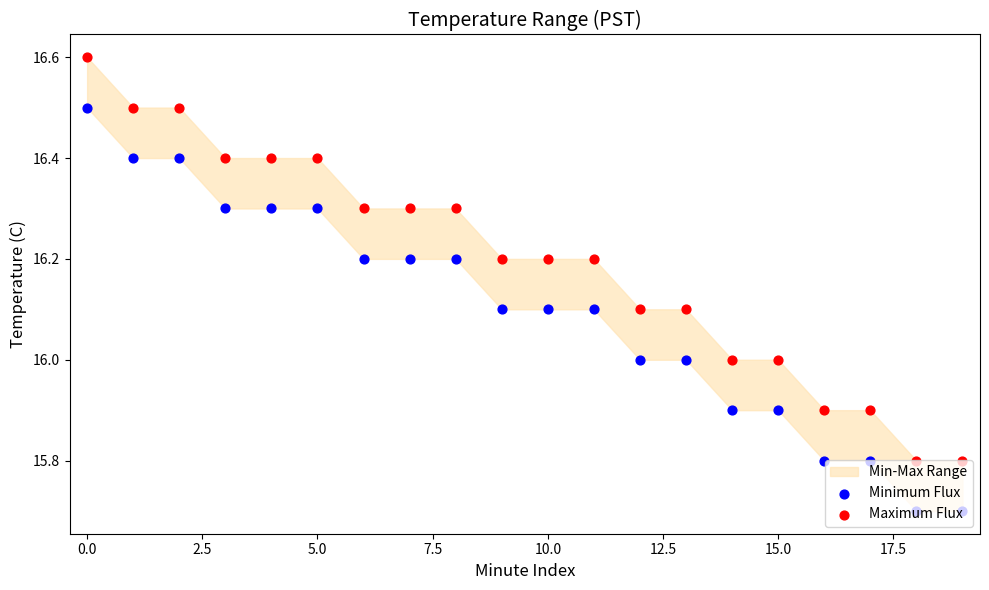

Which series contains the highest Y value?

Maximum Flux